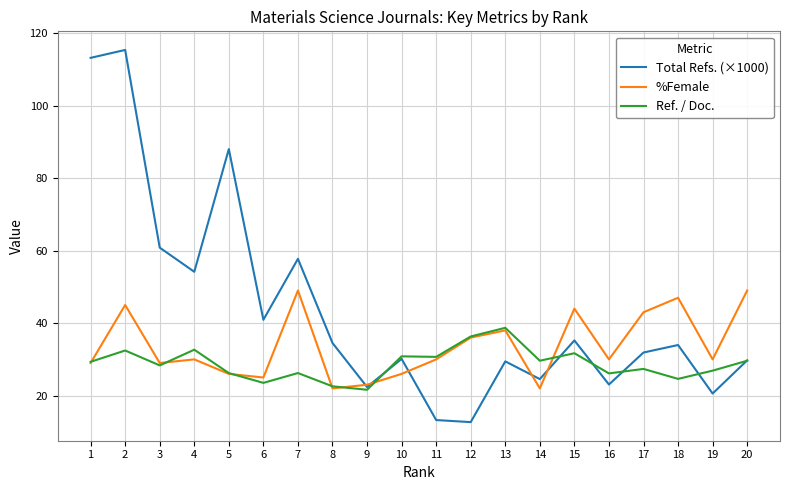

List the series in order of their overall mean, highest first.

Total Refs. (×1000), %Female, Ref. / Doc.